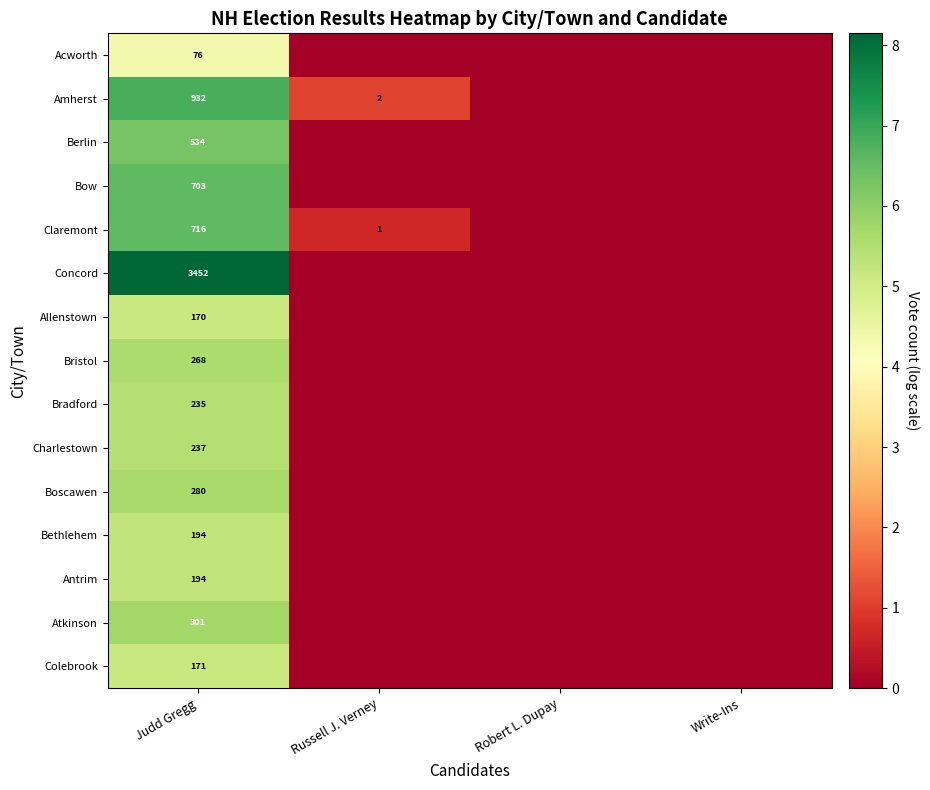

Is it true that Amherst equals 1385 at Judd Gregg?

False